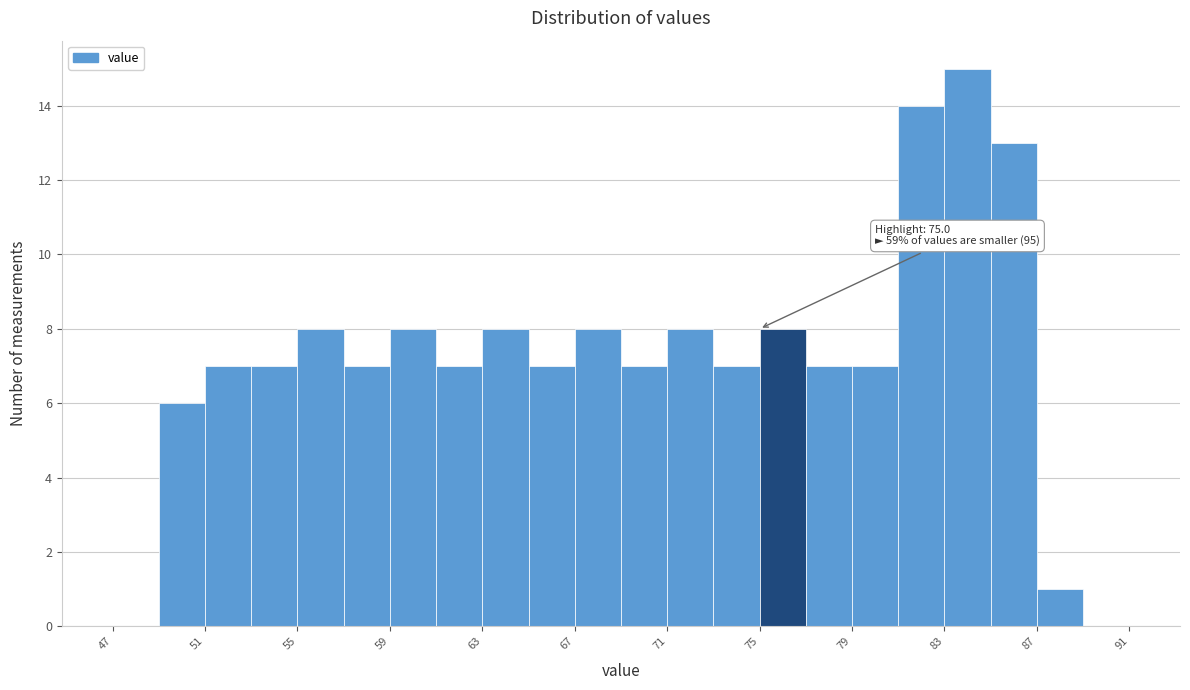

Over which range of the x-axis is the bar tallest?

83 to 85